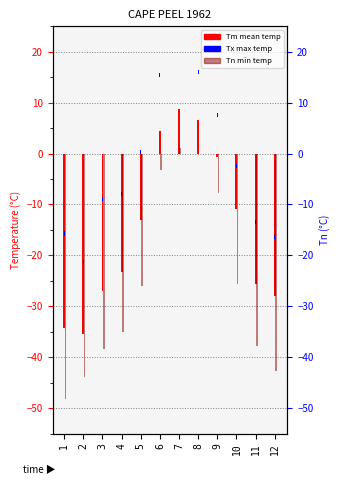

How many bars are there in total?

36